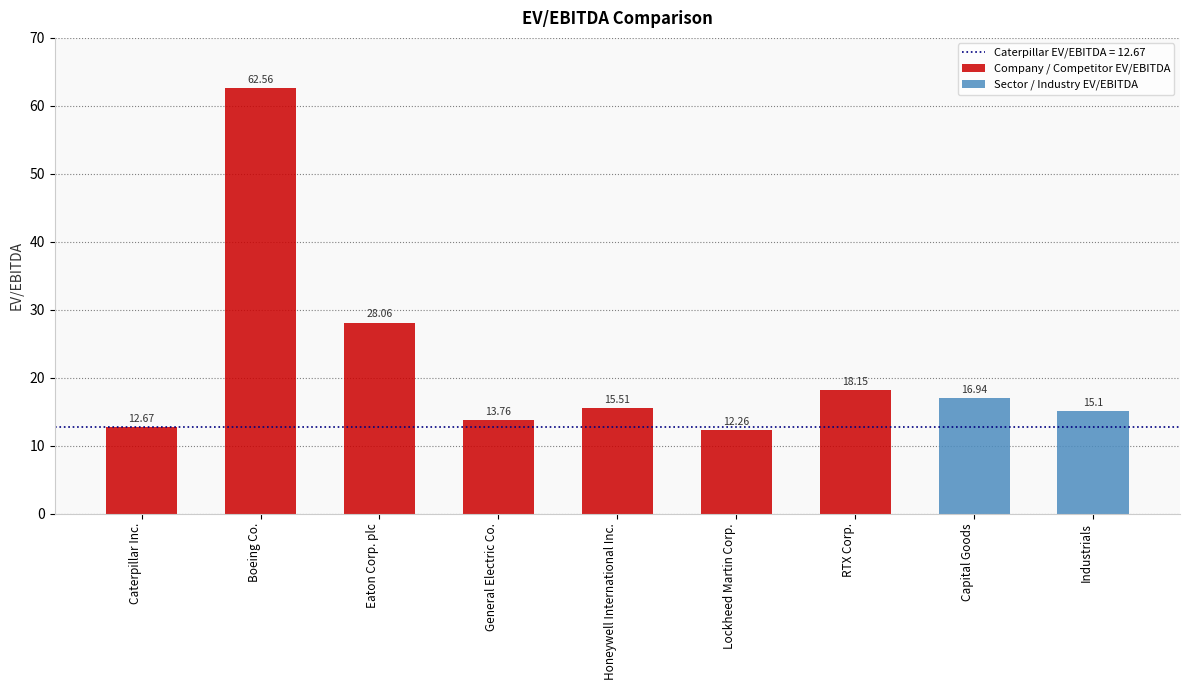

At which label does the data first exceed 15?

Boeing Co.